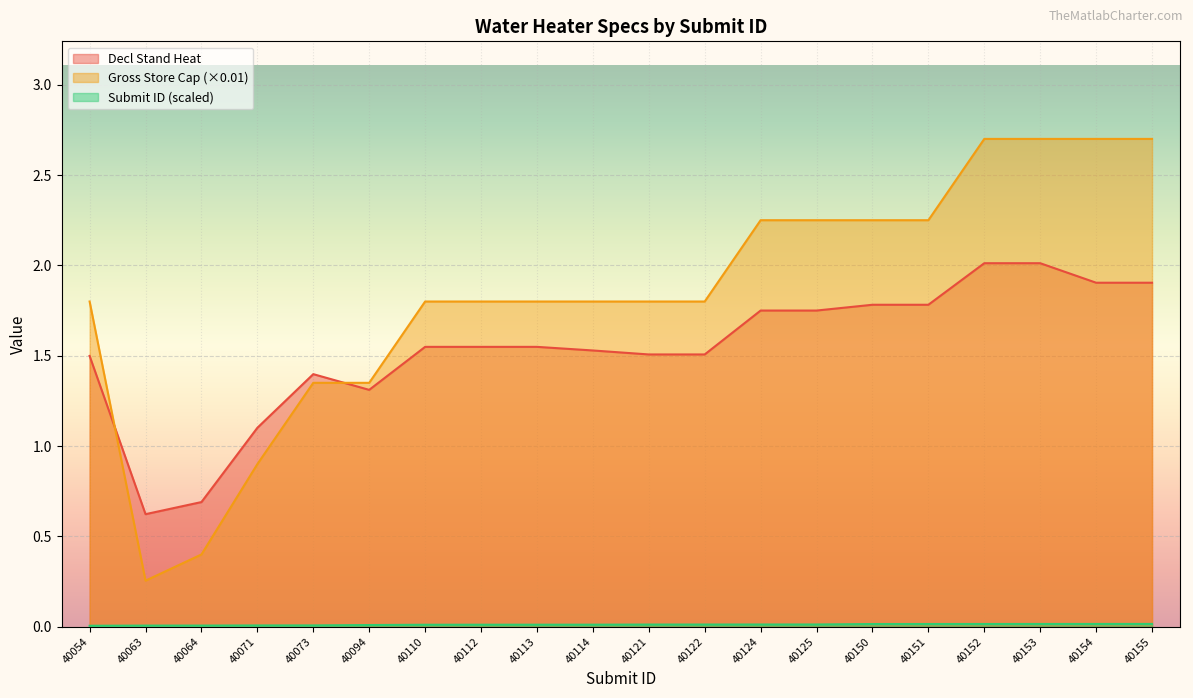

Rank the series by their average value, from highest to lowest.

Gross Store Cap, Decl Stand Heat, Submit_ID_scaled